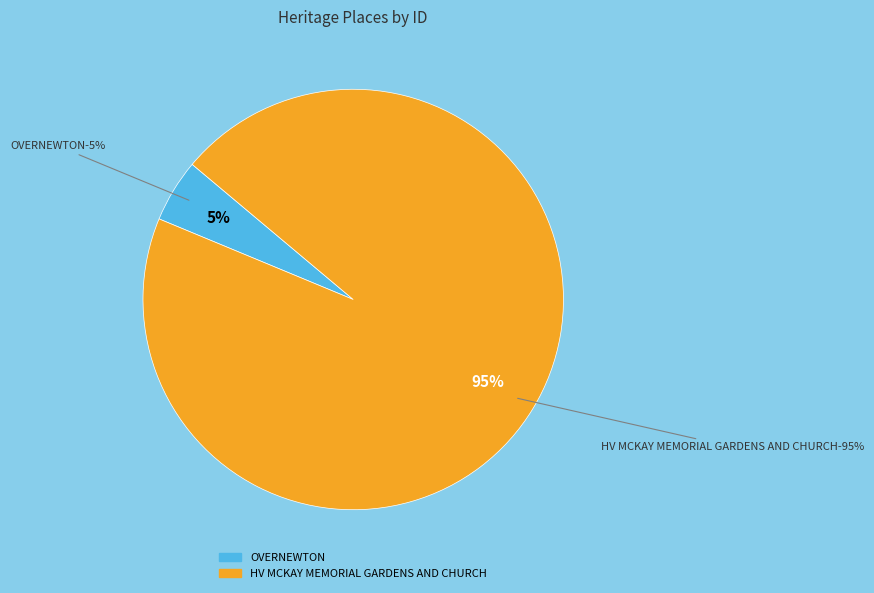

Which category has the smallest portion of the pie?

OVERNEWTON